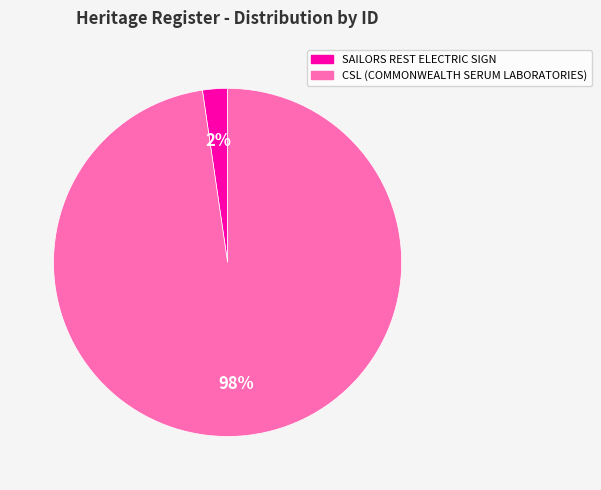

Is it true that SAILORS REST ELECTRIC SIGN is 14% of the pie?

False